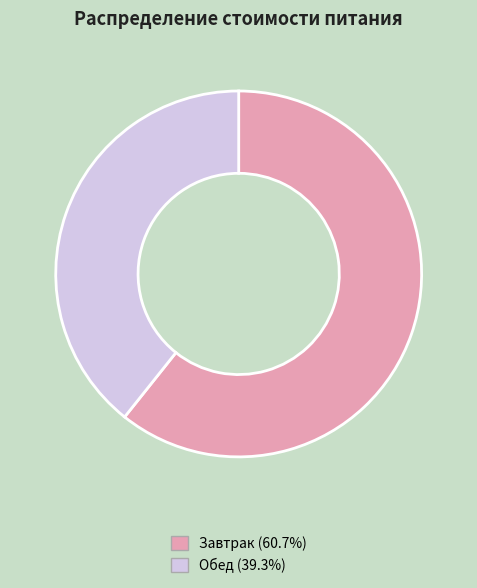

The Завтрак slice represents 61% of the pie. True or false?

True